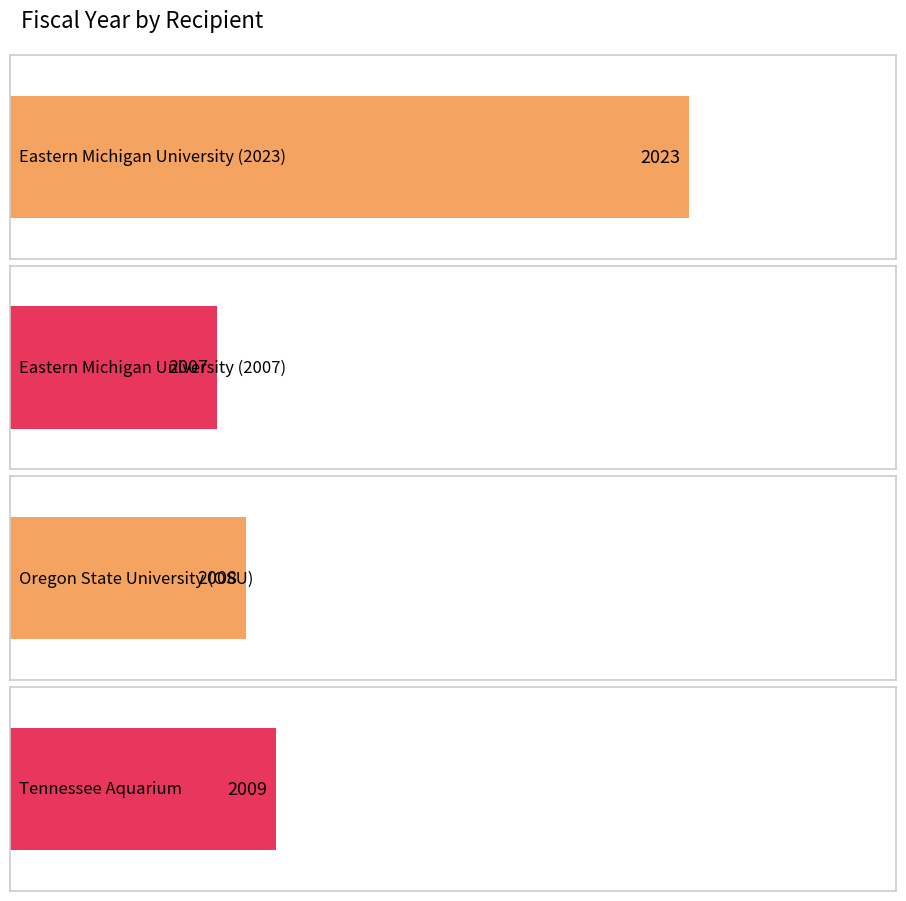

Does the chart contain any negative values?

No